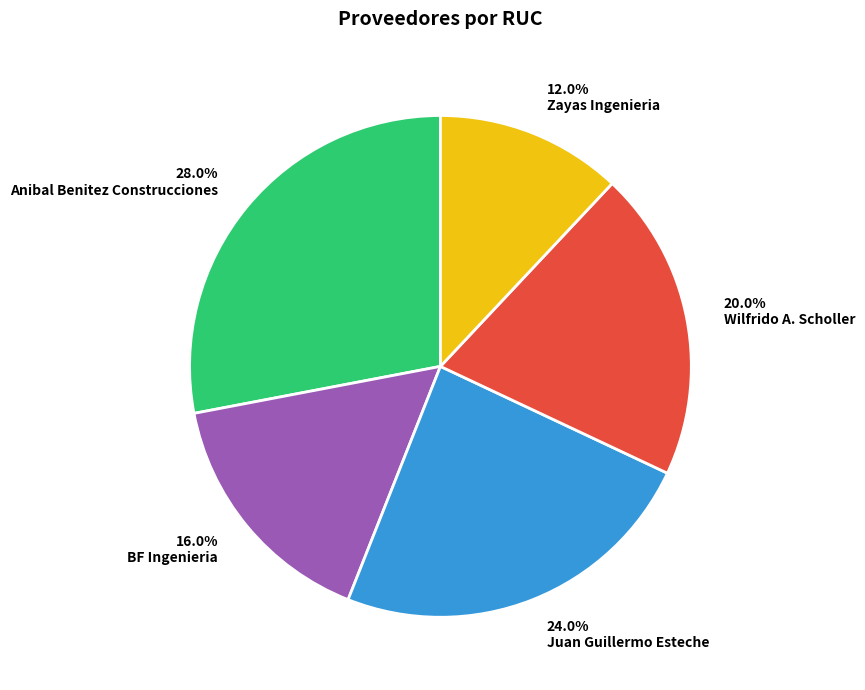

Between Wilfrido A. Scholler and Anibal Benitez Construcciones, which is larger?

Anibal Benitez Construcciones